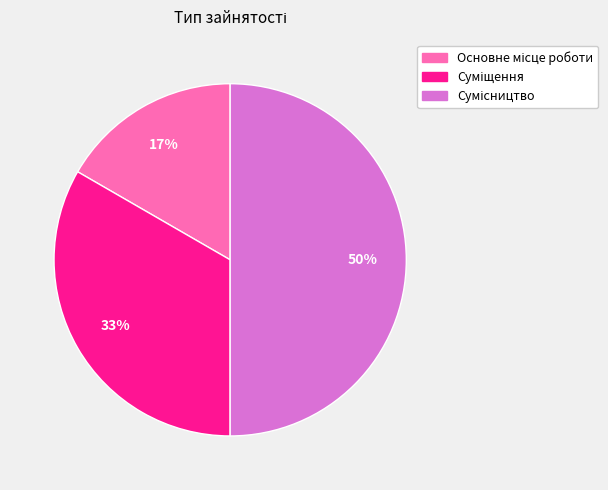

To the nearest percent, what is the difference between the largest and smallest slice percentages?

33%